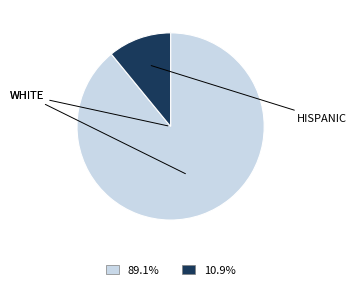

Count the number of slices in the pie.

2